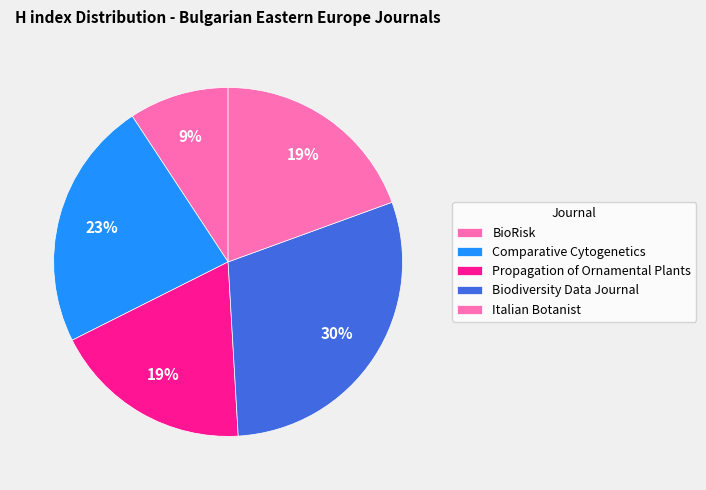

Is there a majority slice in this chart?

No